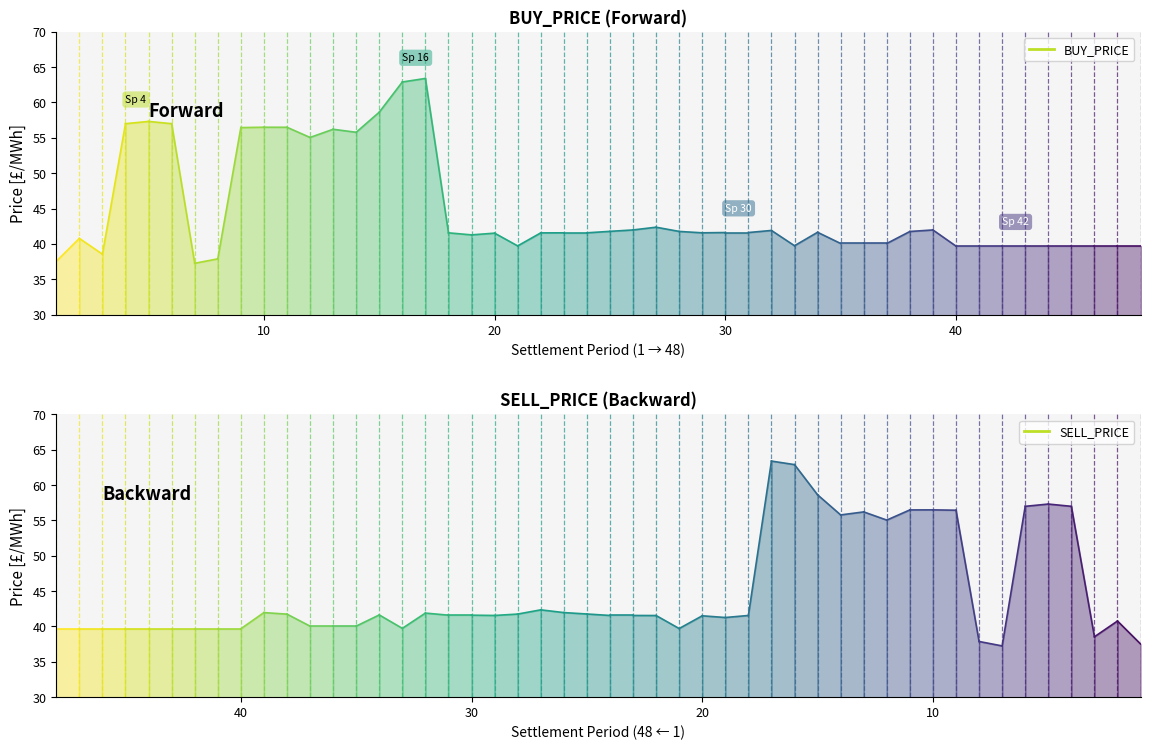

Count the number of data series in this chart.

2